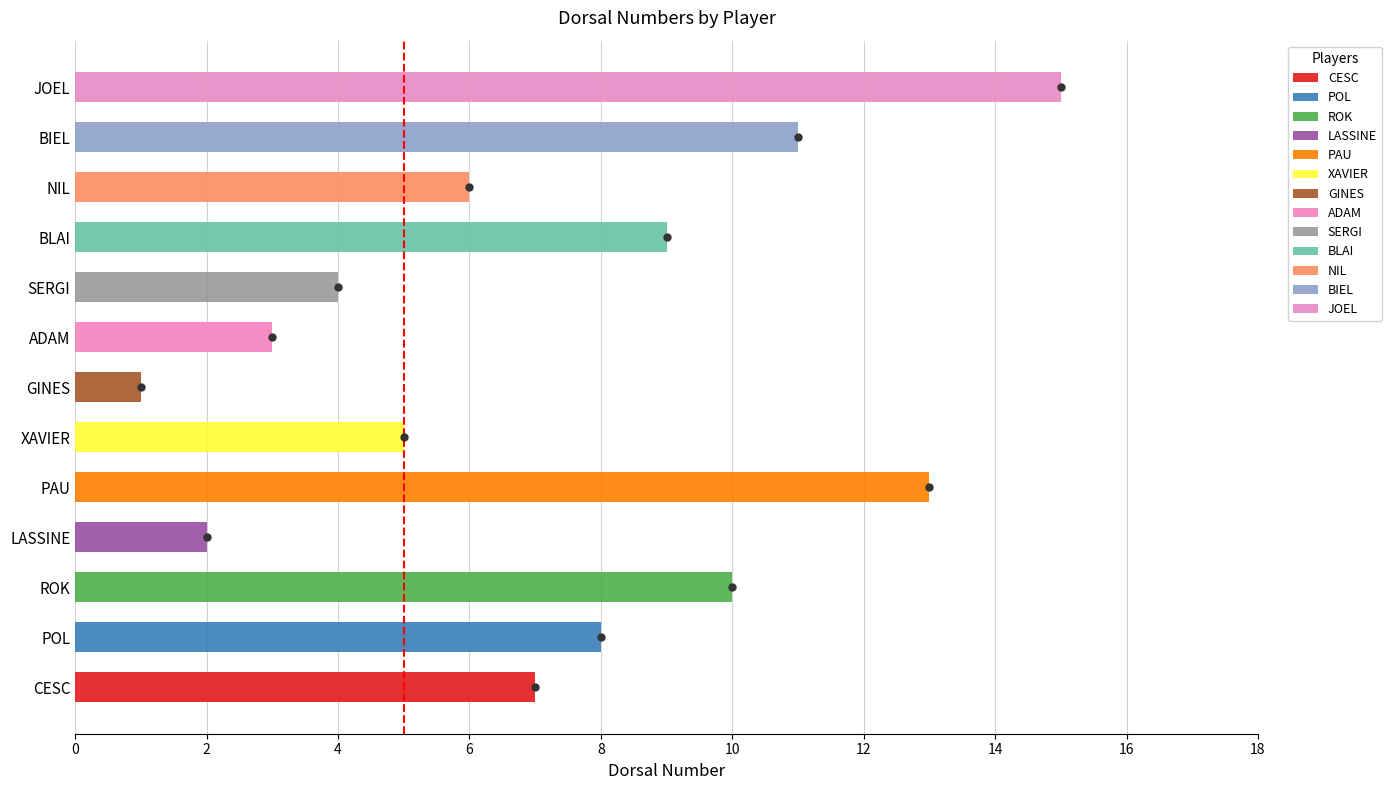

What is the difference between the values at ADAM and LASSINE?

1